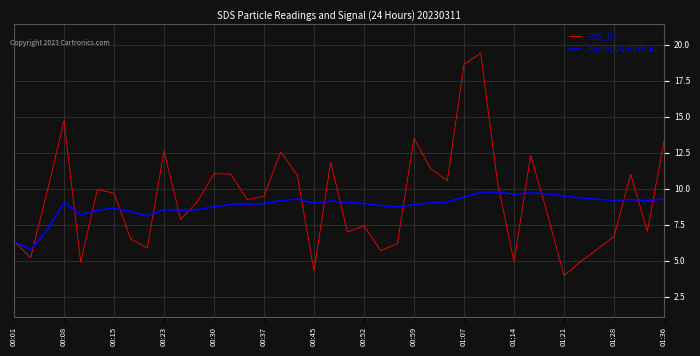

Which series has the largest range (max minus min)?

SDS_P1